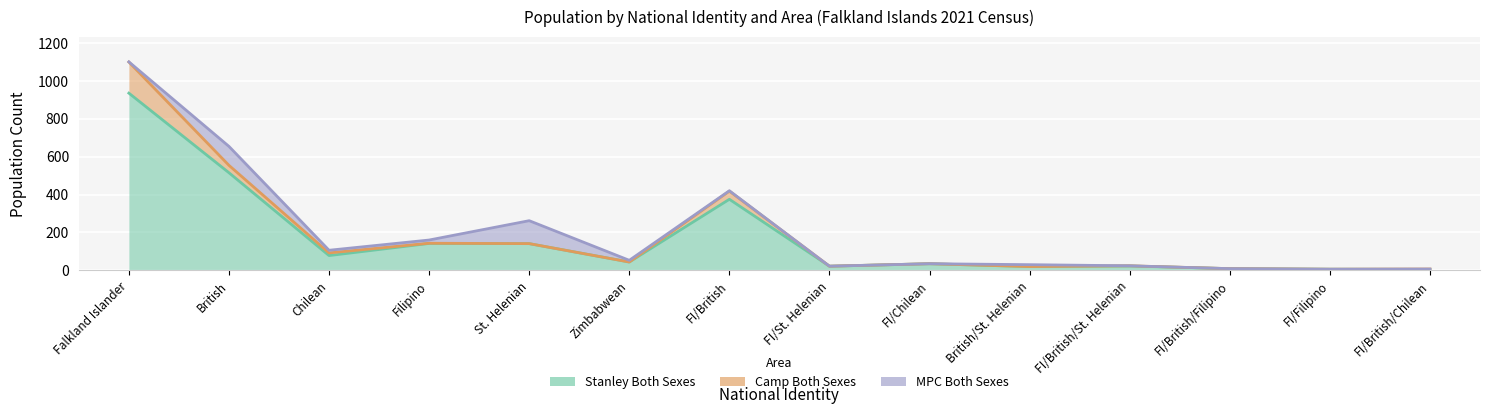

What position from the left is FI/British/Chilean?

14